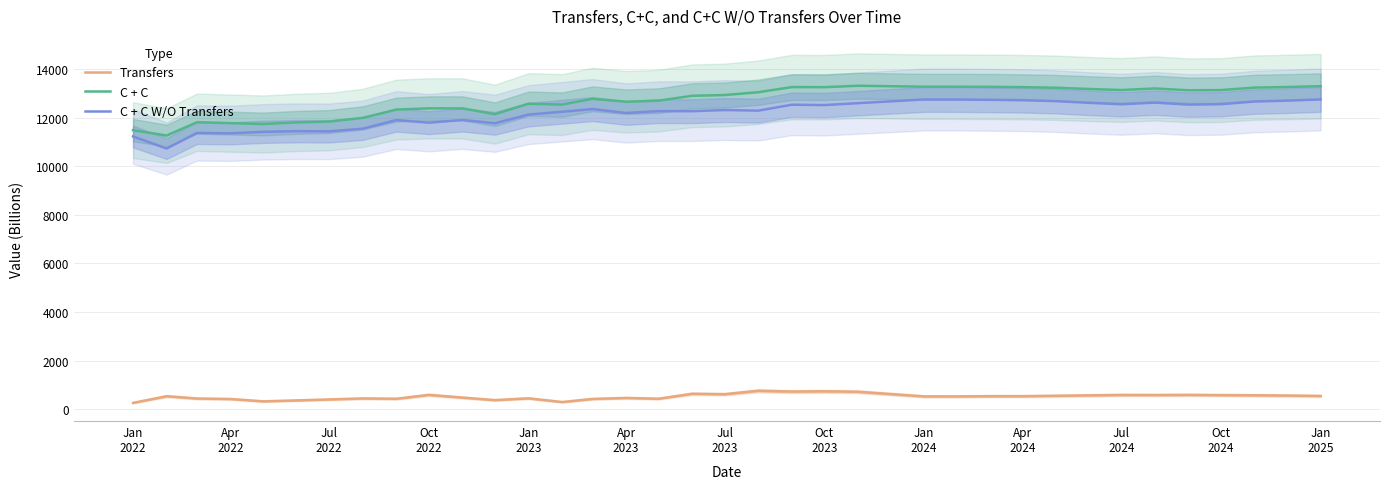

What is the lowest value of the C + C W/O Transfers series?

10724.3